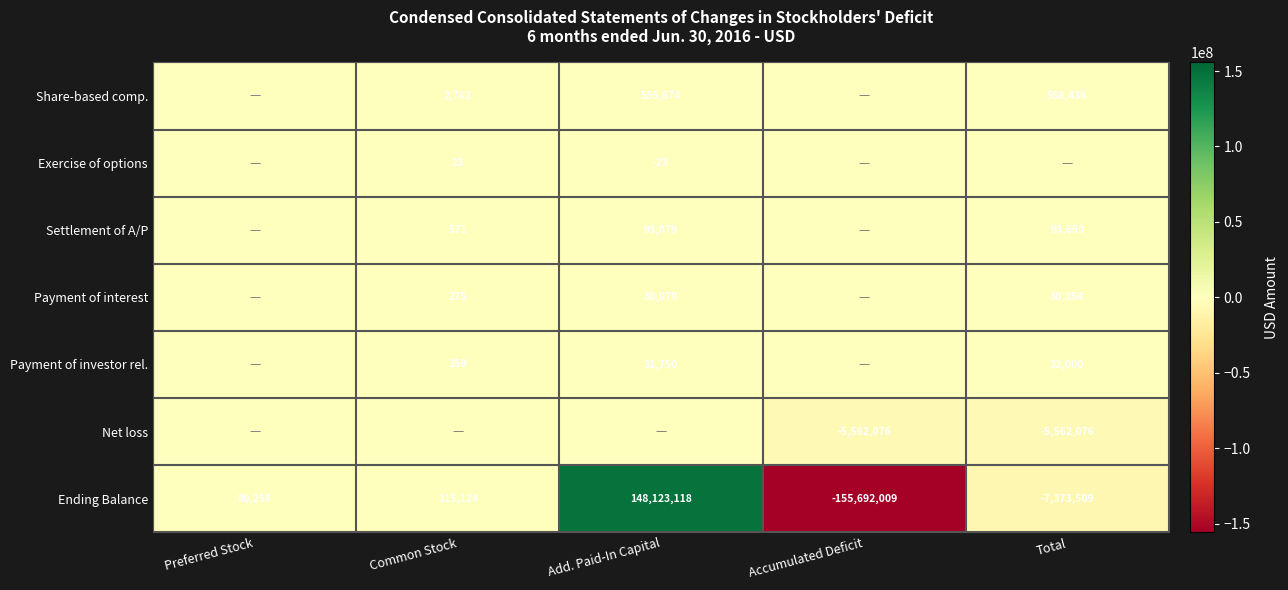

At which category is the sum across all series the highest?

Add. Paid-In Capital